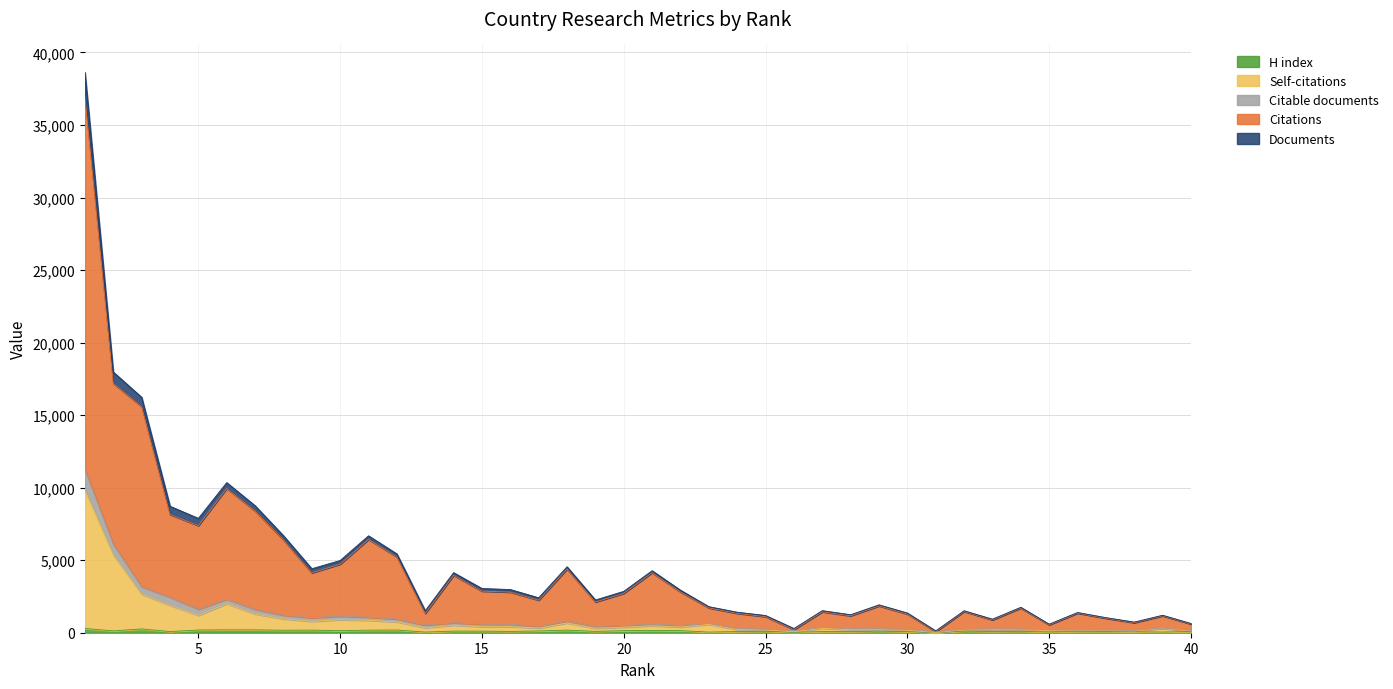

Does the chart display data point markers on the line(s)?

No